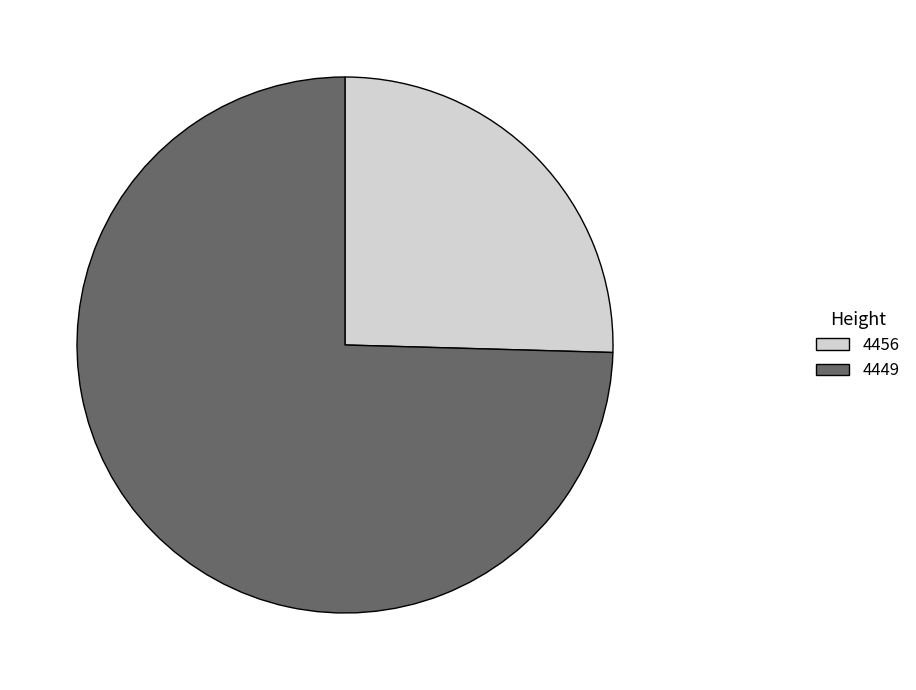

Does any single category account for the majority?

Yes